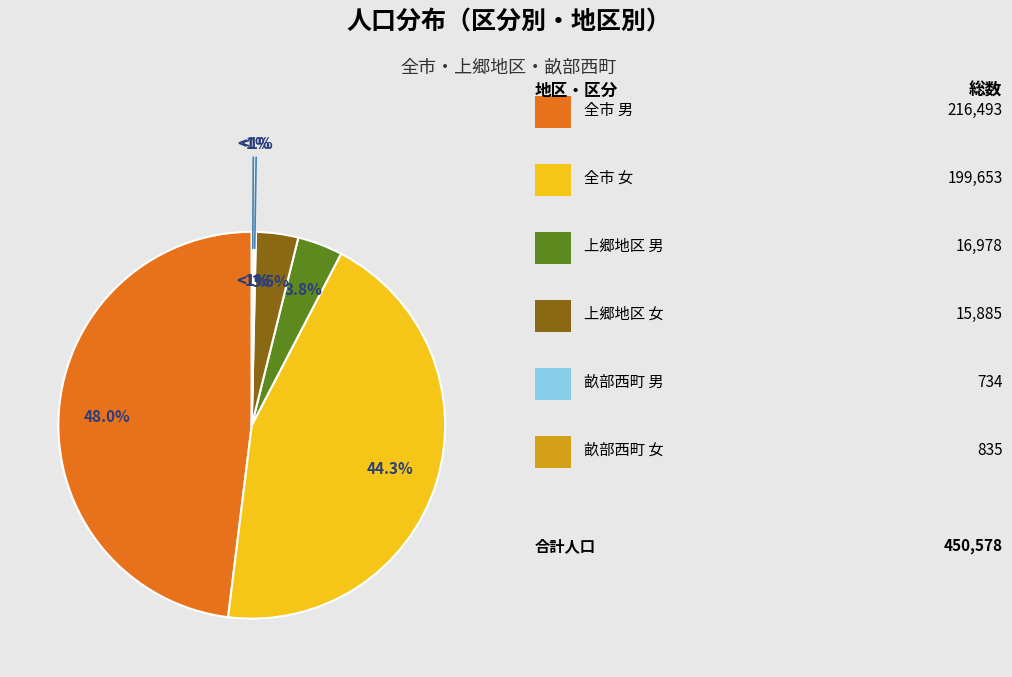

How many segments does this pie chart have?

6